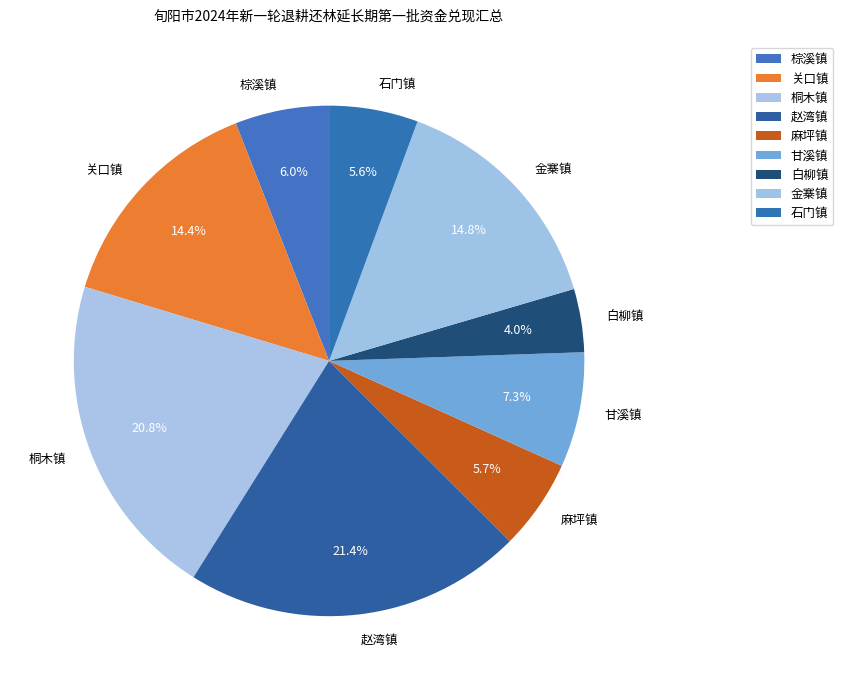

How much of the chart is everything except 桐木镇?

79.2%